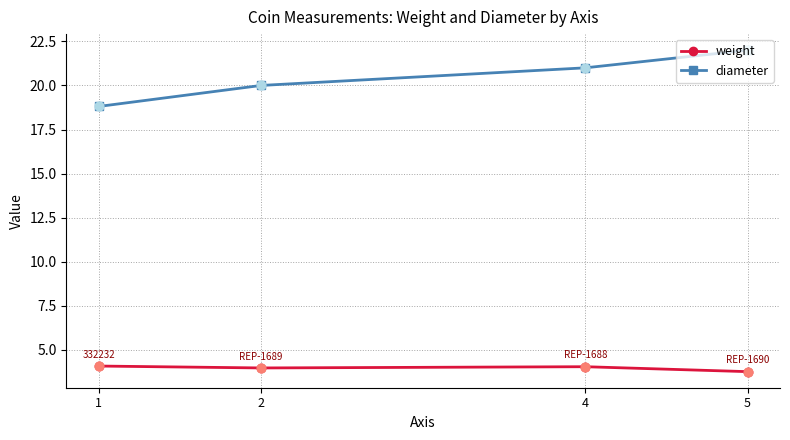

What are all the series names shown in the legend?

weight, diameter